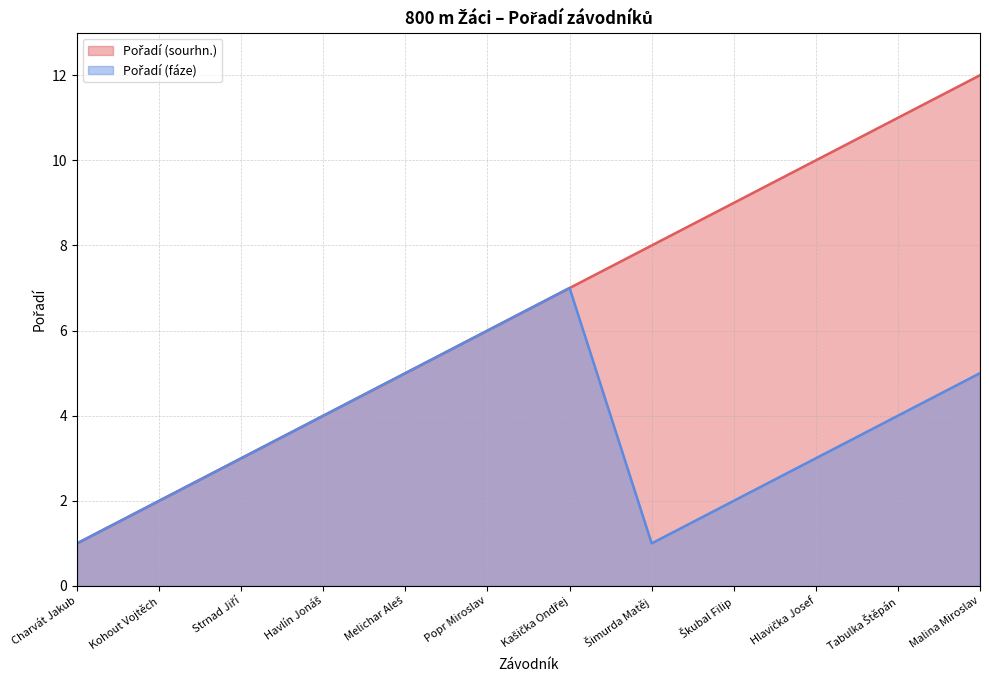

Reading right to left, extract all data points from this chart.

Pořadí (sourhn.): Malina Miroslav=12	Tabulka Štěpán=11	Hlavička Josef=10	Škubal Filip=9	Šimurda Matěj=8	Kašička Ondřej=7	Popr Miroslav=6	Melichar Aleš=5	Havlín Jonáš=4	Strnad Jiří=3	Kohout Vojtěch=2	Charvát Jakub=1
Pořadí (fáze): Malina Miroslav=5	Tabulka Štěpán=4	Hlavička Josef=3	Škubal Filip=2	Šimurda Matěj=1	Kašička Ondřej=7	Popr Miroslav=6	Melichar Aleš=5	Havlín Jonáš=4	Strnad Jiří=3	Kohout Vojtěch=2	Charvát Jakub=1